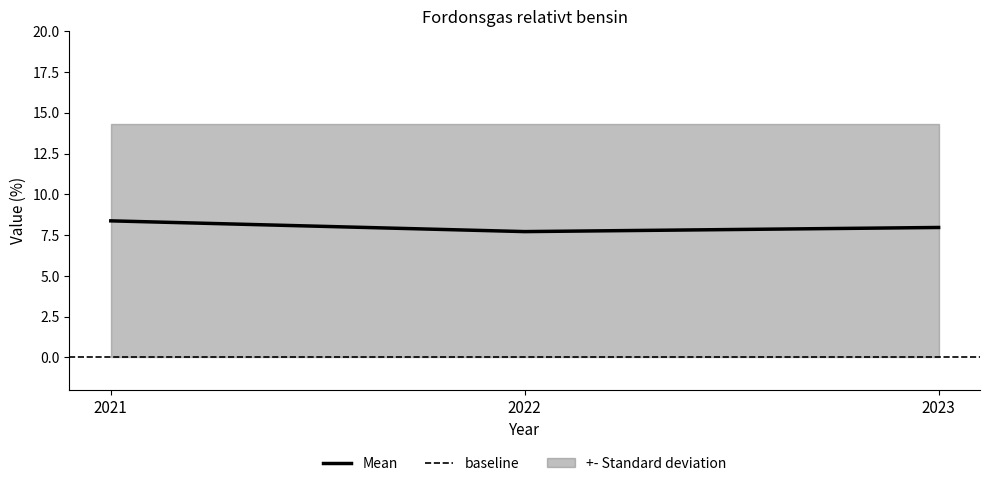

The value of mean at 2021 is 11.6. True or false?

False